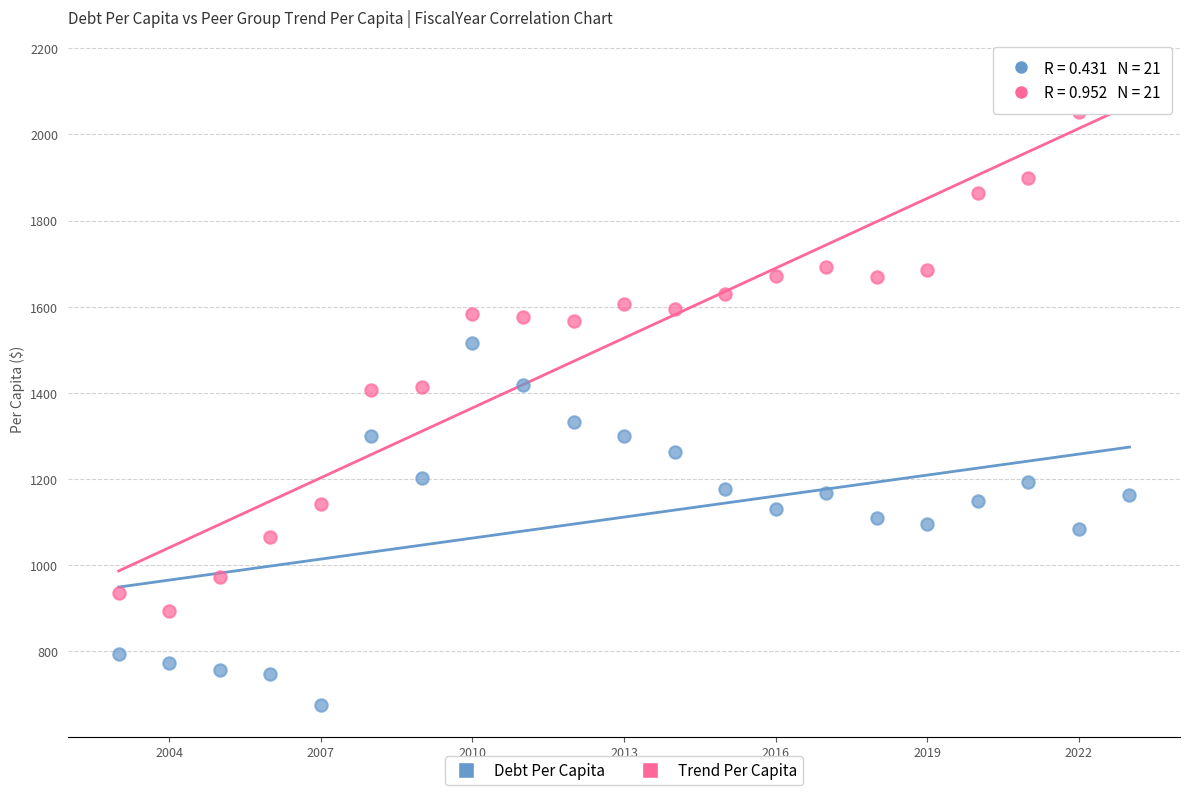

Across all data points, what is the range of X values (max minus min)?

20.0